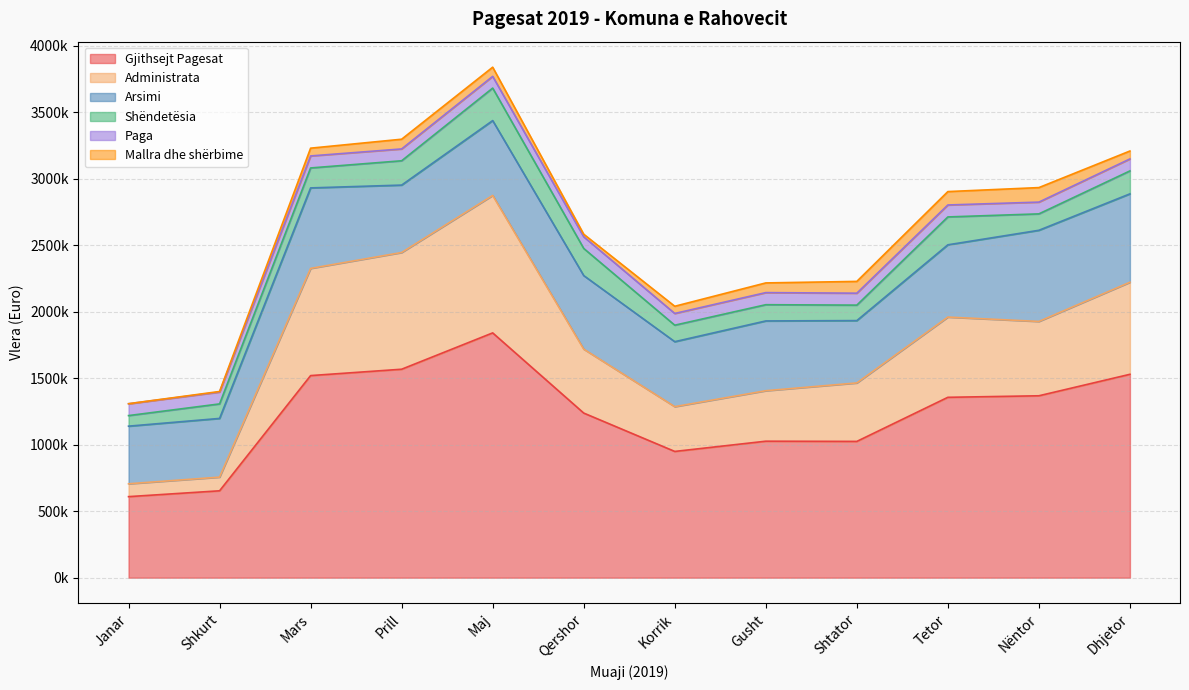

Rank the series by their maximum value, from highest to lowest.

Gjithsejt Pagesat, Administrata, Arsimi, Shëndetësia, Mallra dhe shërbime, Paga